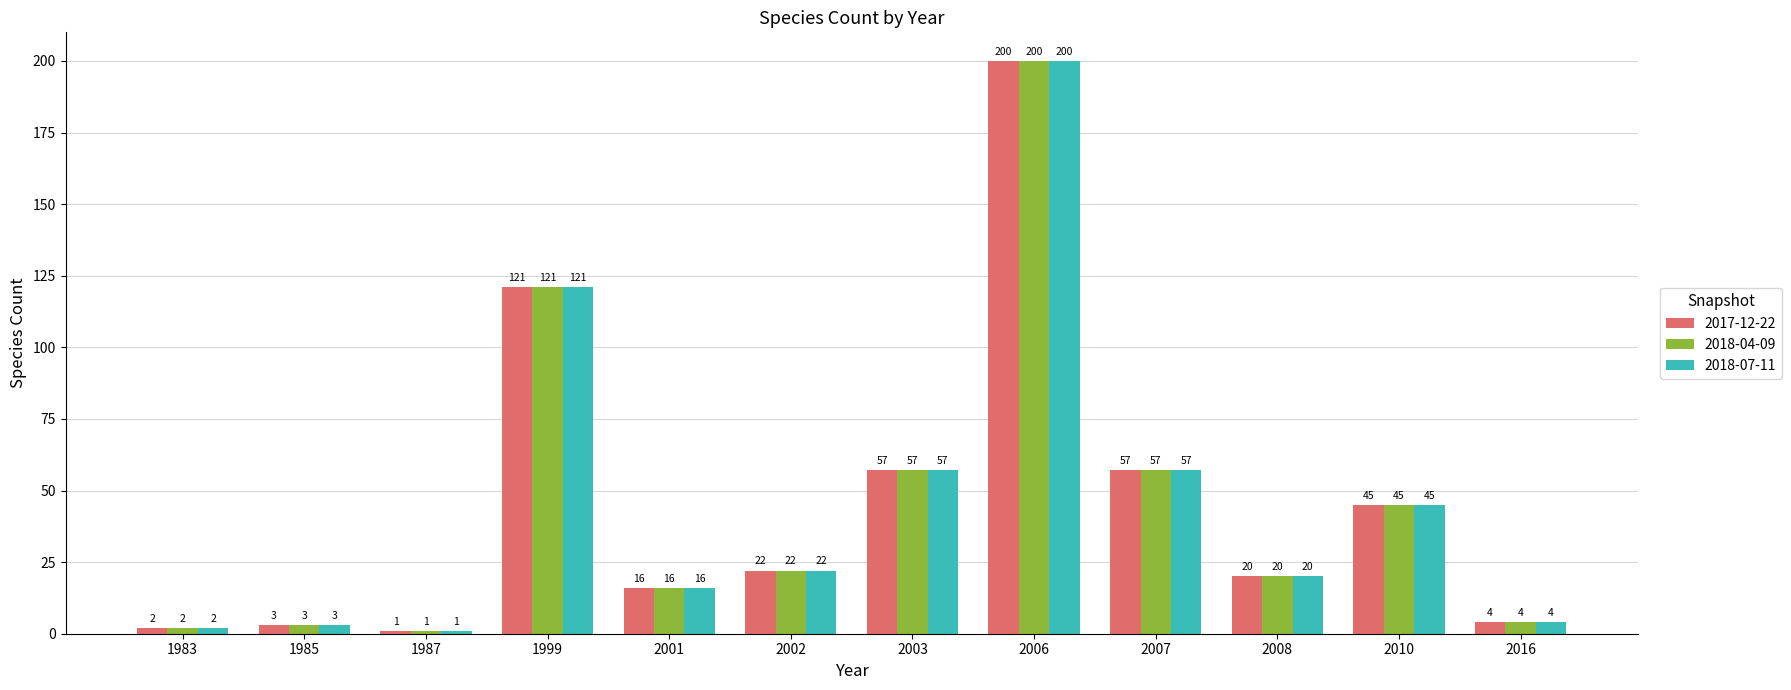

What is the difference between the maximum and second lowest values in the 2018-07-11 series?

198